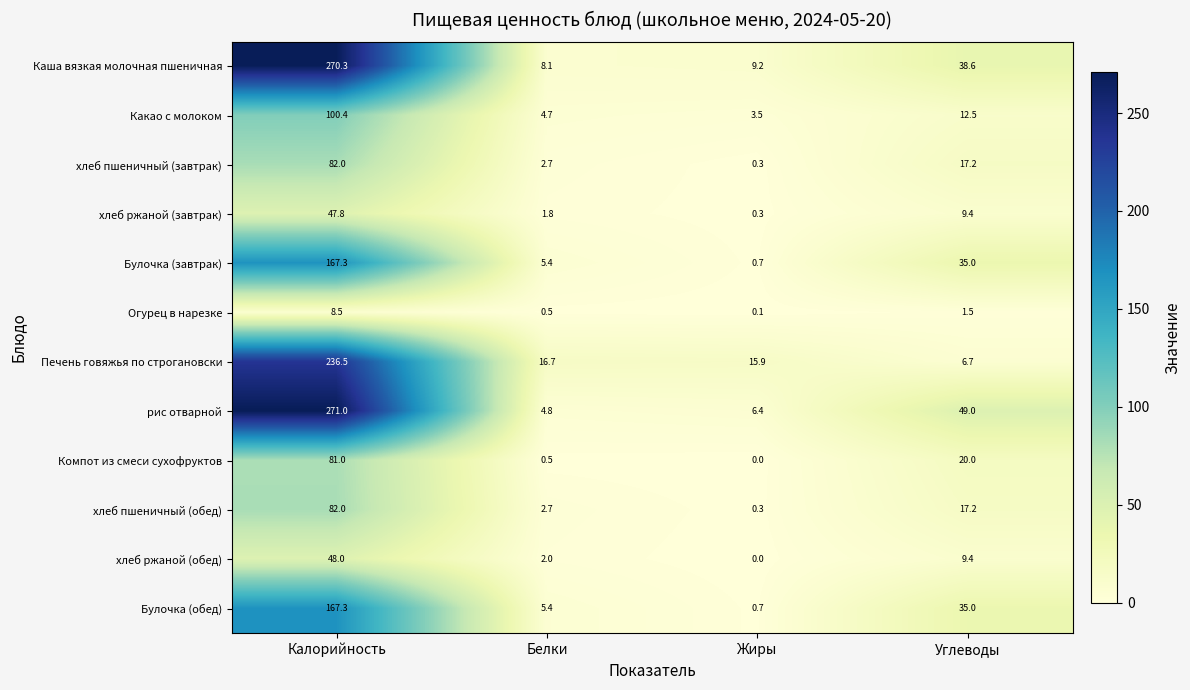

Is it true that Компот из смеси сухофруктов equals 0.0 at Жиры?

True